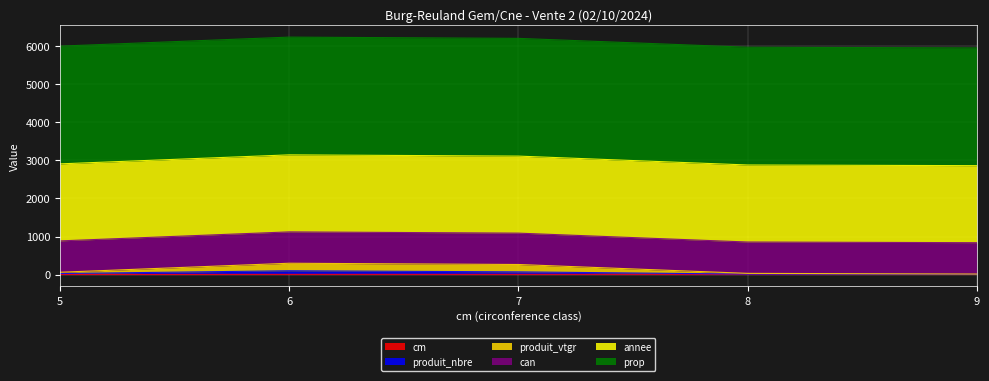

The value of cm at 5 is 2.4. True or false?

False